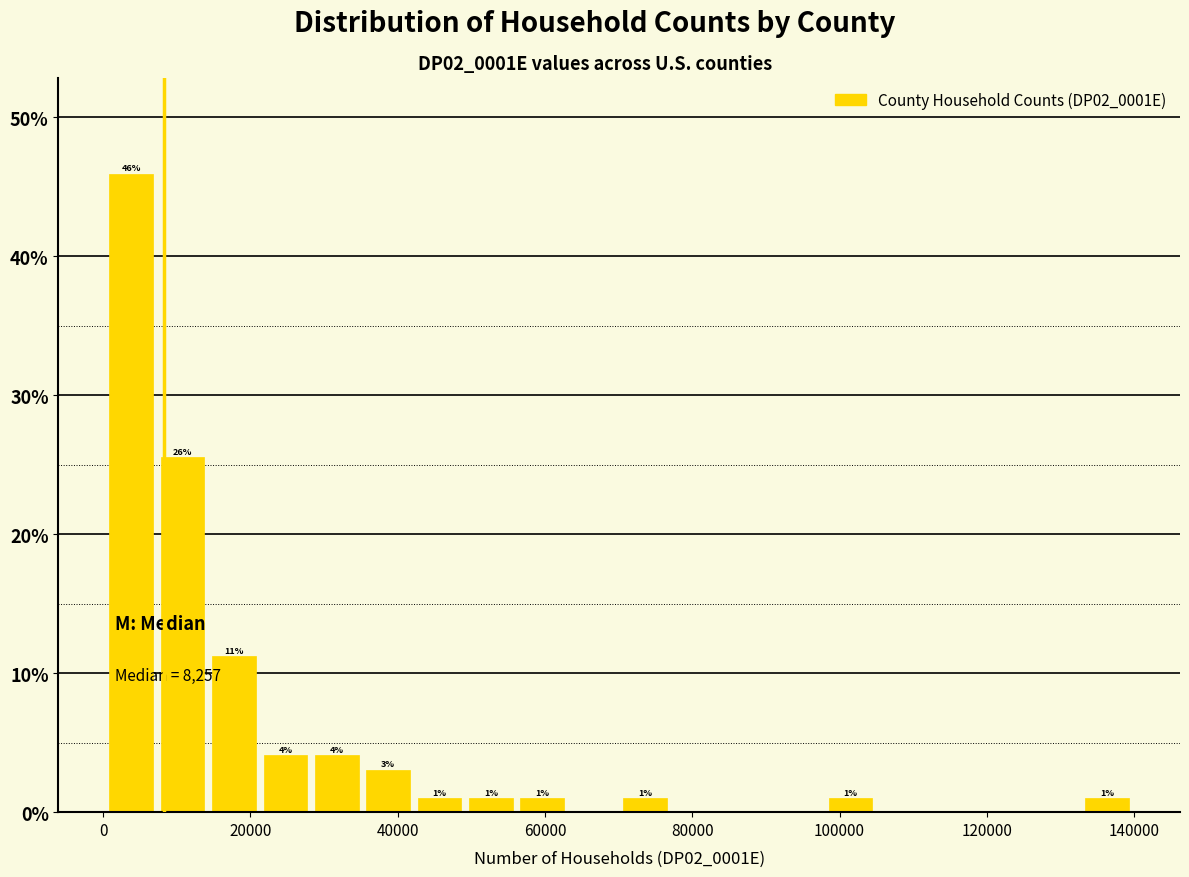

Read against the x-axis, roughly where is the centre of the tallest bar?

4000